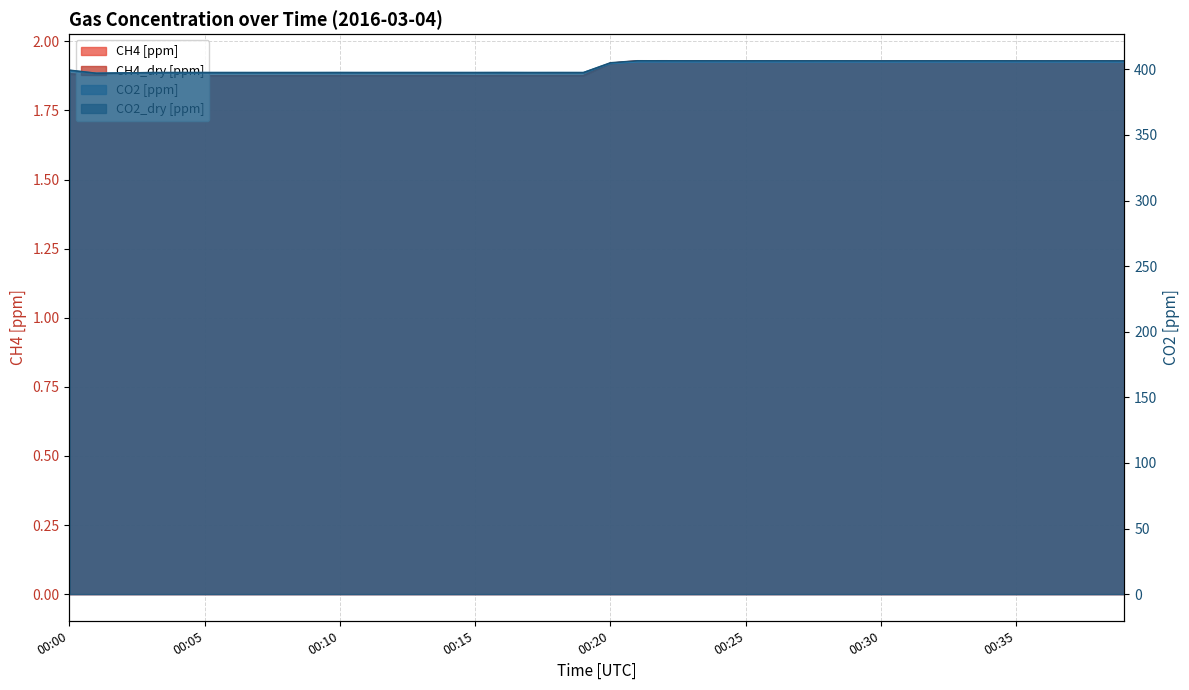

What is the highest value of the CH4 [ppm] series?

1.9